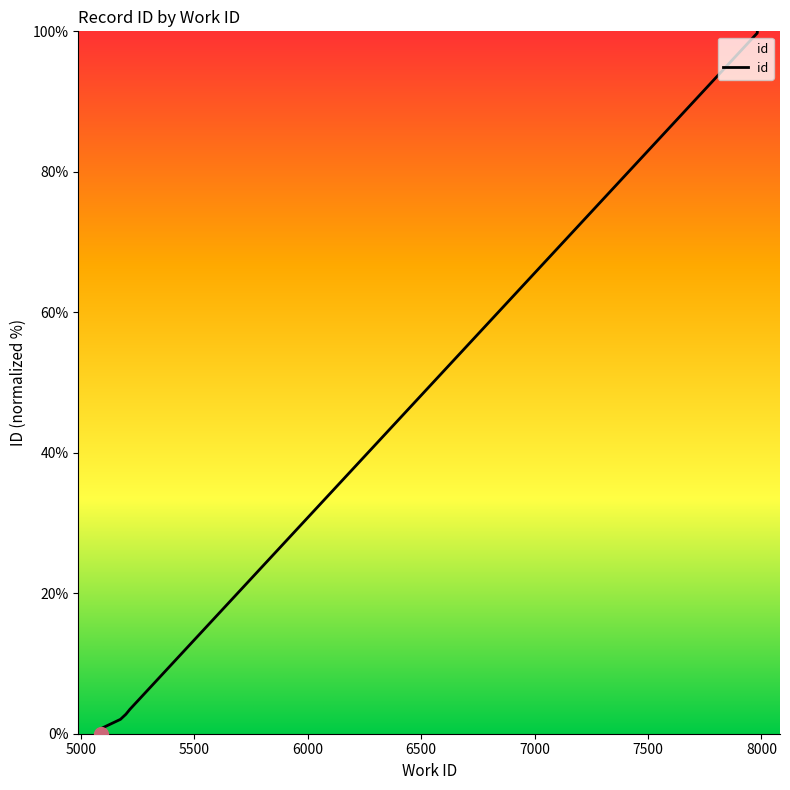

How many values are above zero?

9